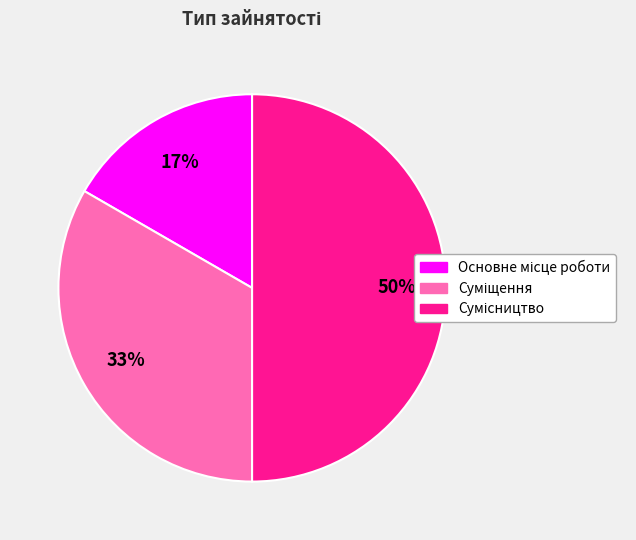

How many segments does this pie chart have?

3